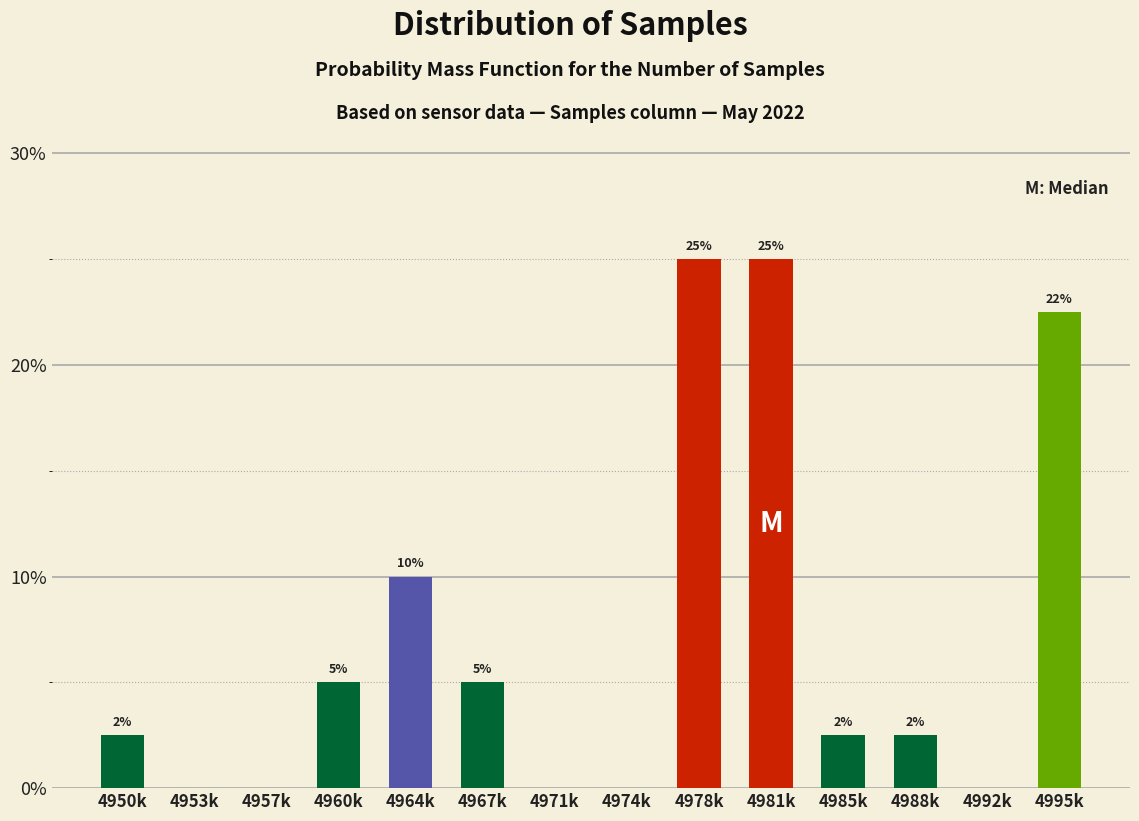

True or false: the data shows 41.7 at 4978k.

False